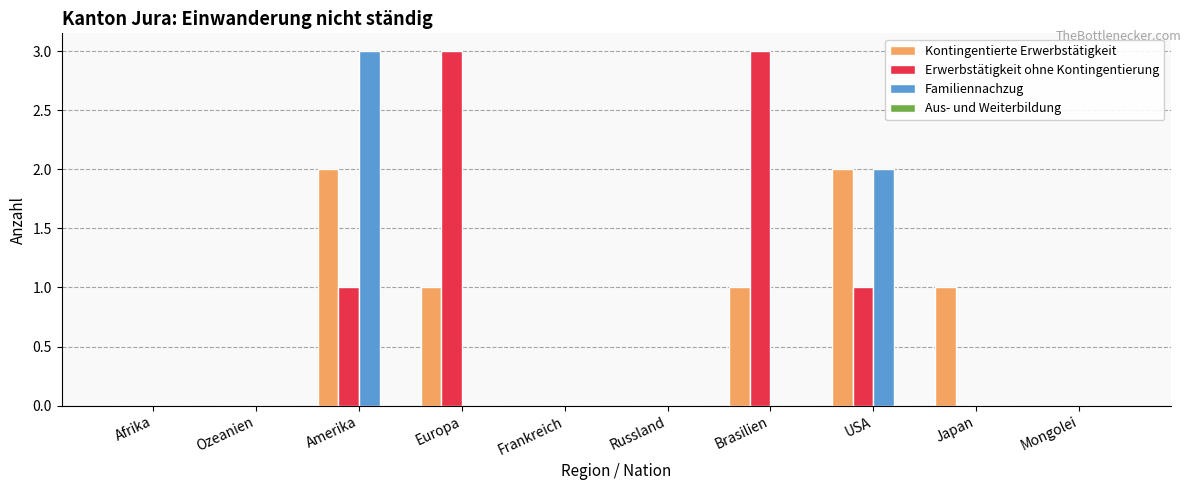

True or false: Familiennachzug has a value of 1 at USA.

False